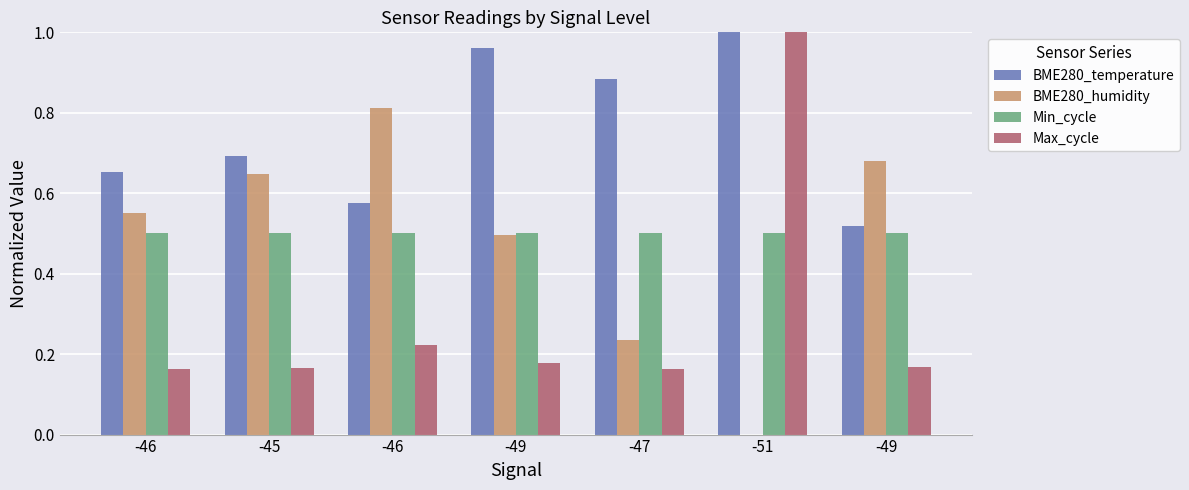

What are all the series names shown in the legend?

BME280_temperature, BME280_humidity, Min_cycle, Max_cycle